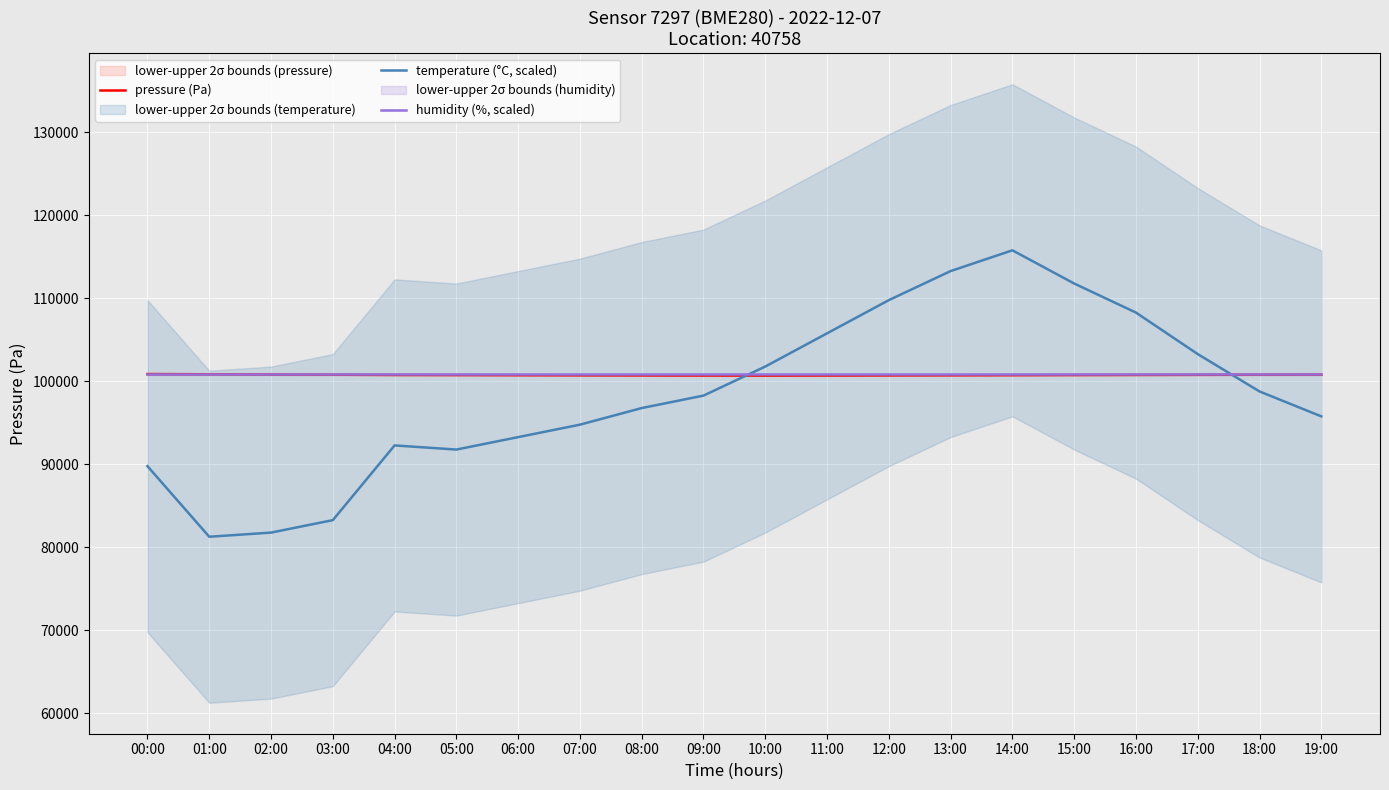

Reading left to right, transcribe all the data shown in this chart.

pressure (Pa): 100875.6	100849.0	100819.0	100797.8	100768.1	100755.8	100740.2	100728.6	100715.3	100702.9	100698.5	100705.6	100718.2	100730.1	100742.5	100758.8	100771.3	100784.1	100798.2	100812.0
temperature (°C, scaled): 89780.0	81280.0	81780.0	83280.0	92280.0	91780.0	93280.0	94780.0	96780.0	98280.0	101780.0	105780.0	109780.0	113280.0	115780.0	111780.0	108280.0	103280.0	98780.0	95780.0
humidity (%, scaled): 100830.0	100830.0	100830.0	100830.0	100830.0	100830.0	100830.0	100830.0	100830.0	100830.0	100830.0	100830.0	100830.0	100830.0	100830.0	100830.0	100830.0	100830.0	100830.0	100830.0